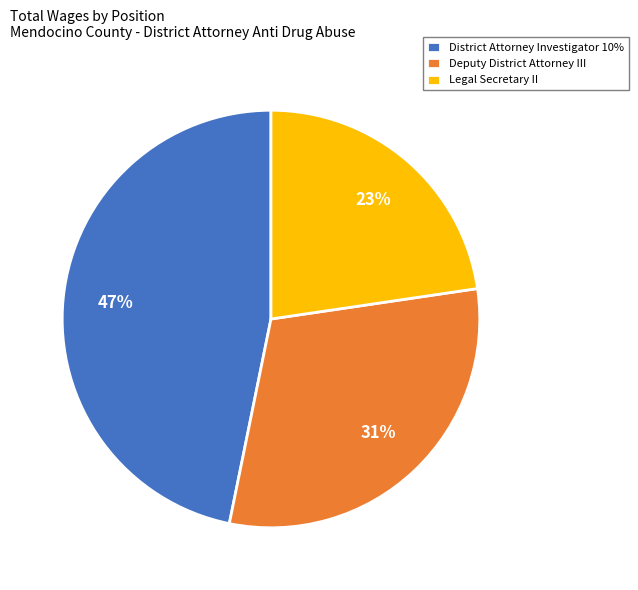

What percentage is the Legal Secretary II slice, to the nearest percent?

23%